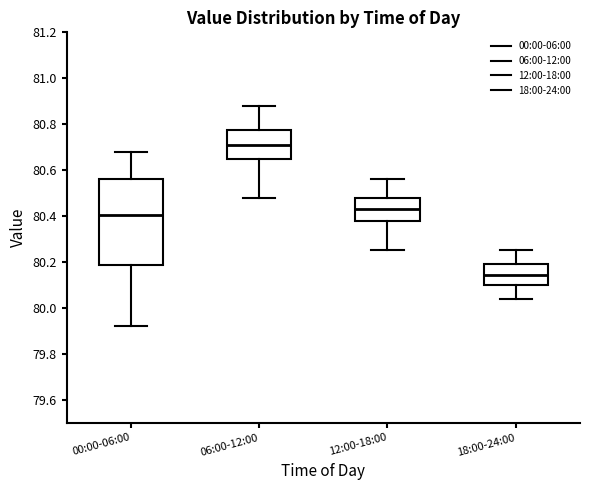

Comparing the boxes themselves (not the whiskers), which one is the tallest?

00:00-06:00